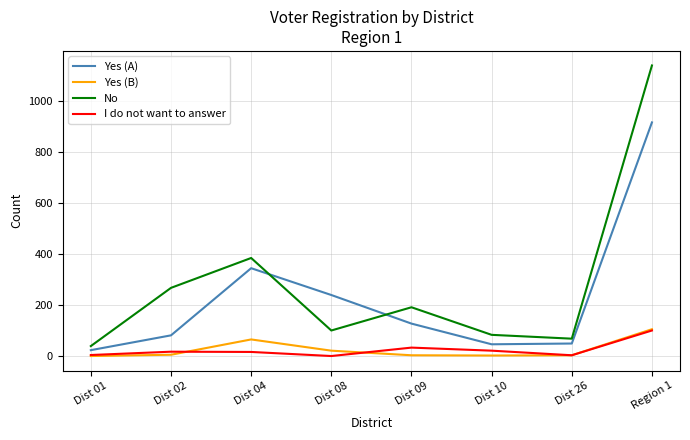

At which category is the sum across all series the highest?

Region 1